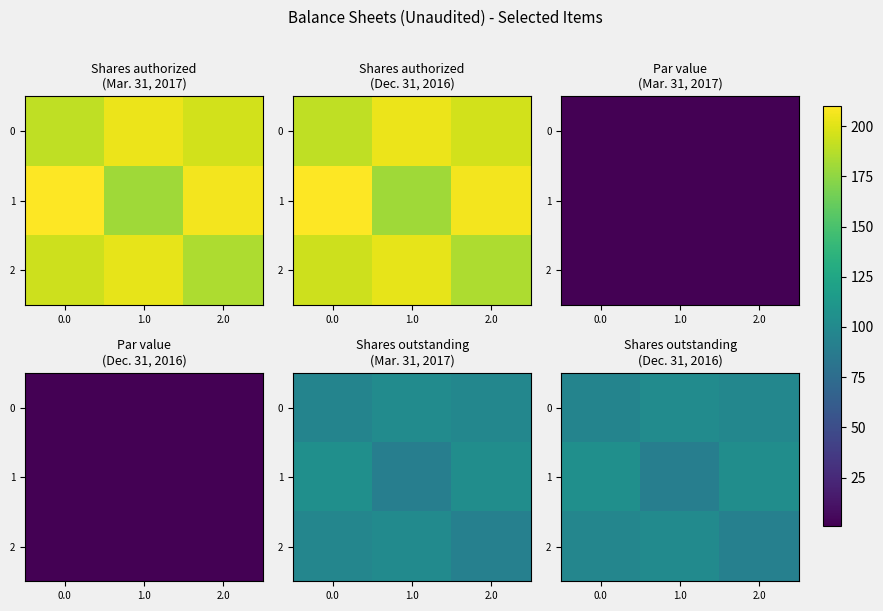

Where does the 0 series first go above 98?

1.0